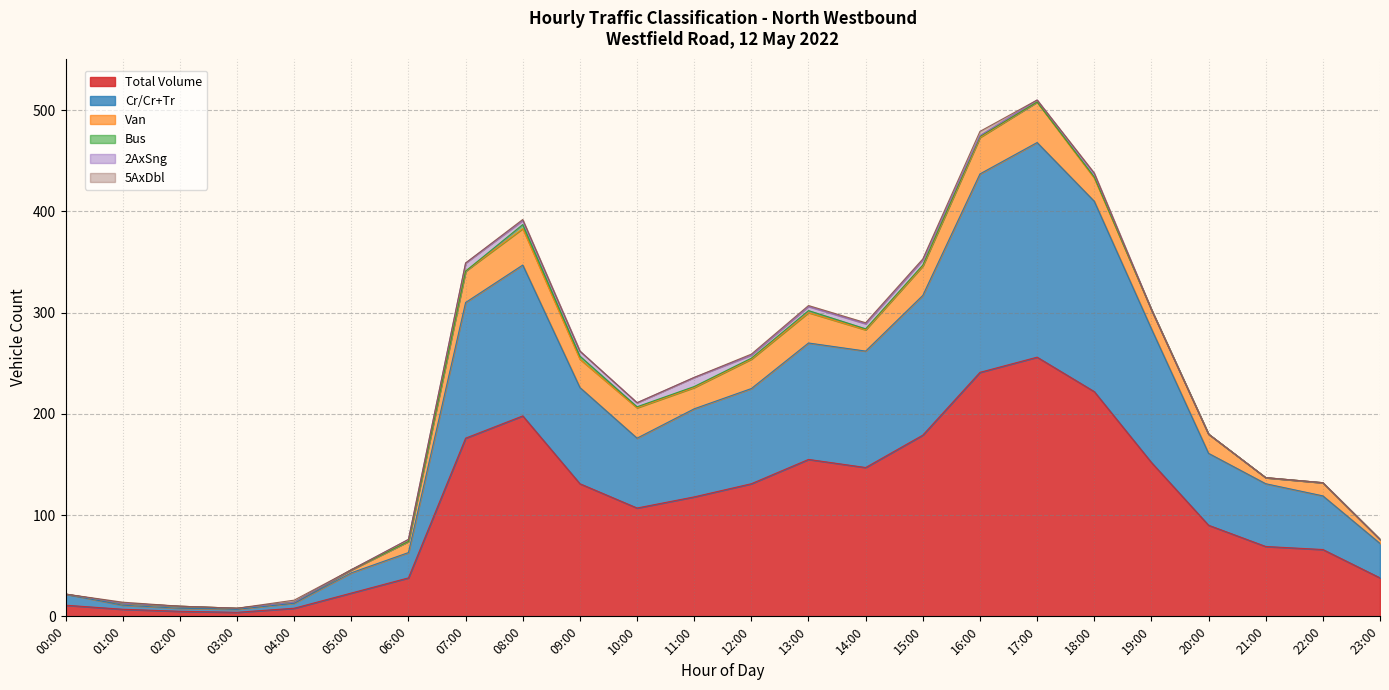

Where is the first local maximum for Cr/Cr+Tr?

08:00